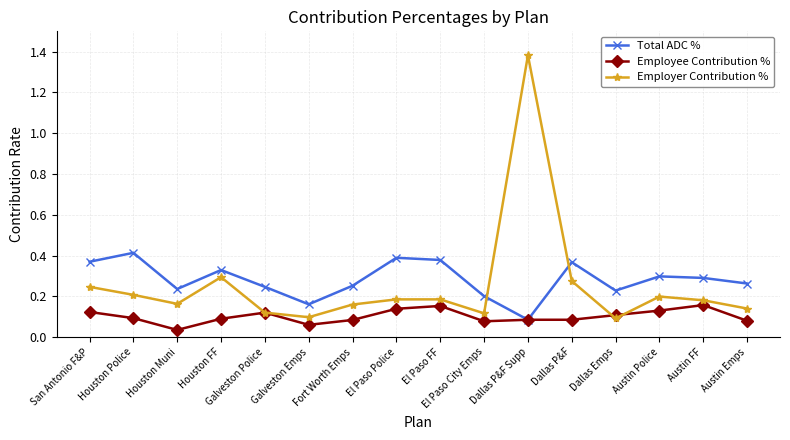

At how many categories does at least one series exceed 0?

16